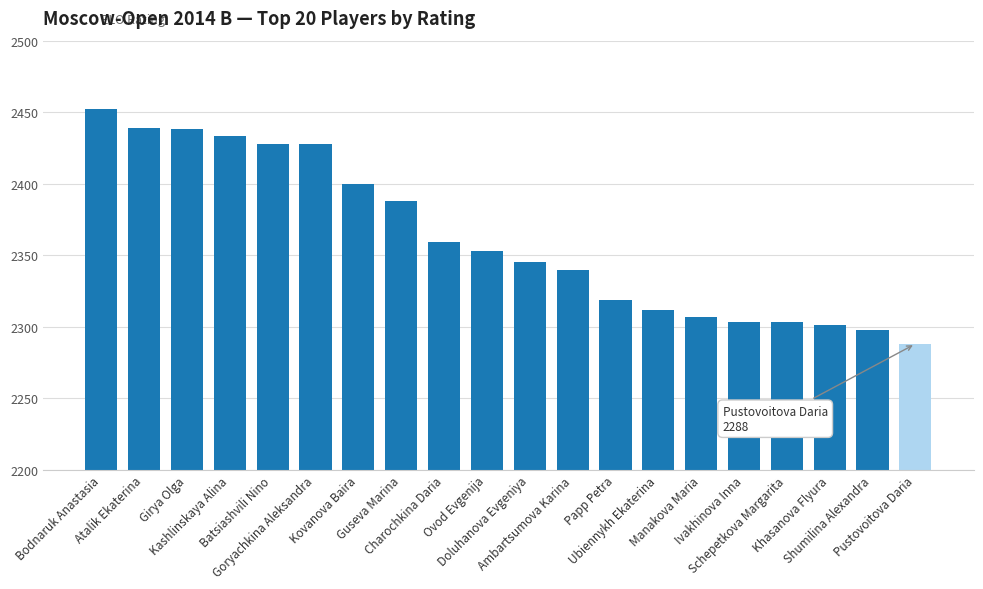

What is the ratio of the value at Khasanova Flyura to the value at Batsiashvili Nino?

0.9